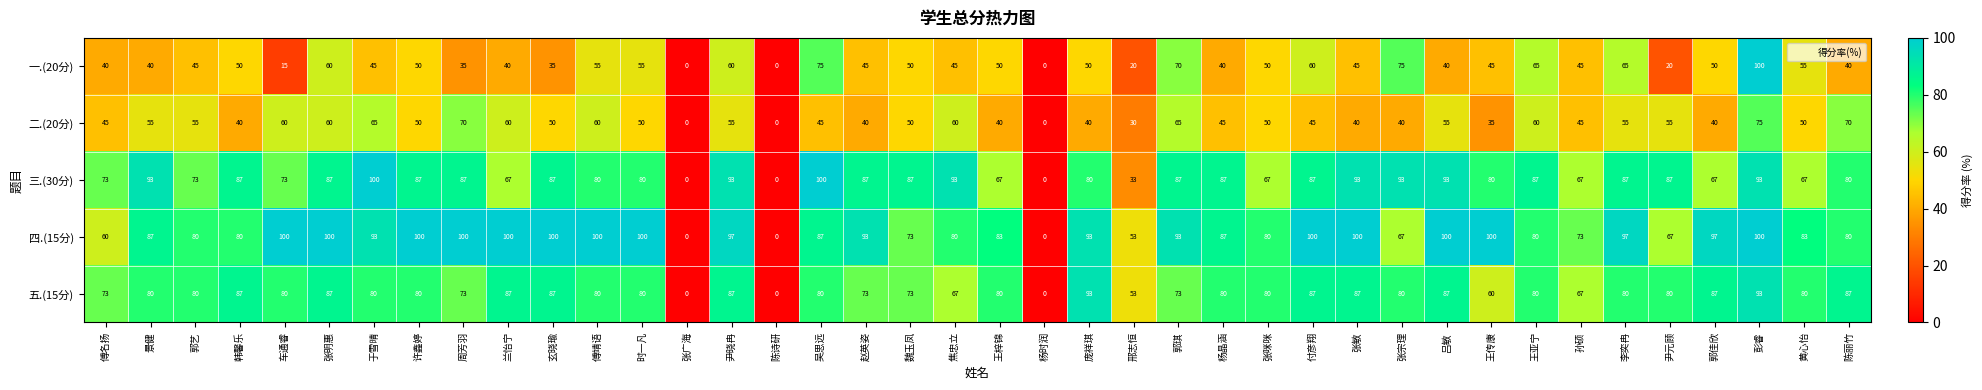

How many series are shown in this chart?

5